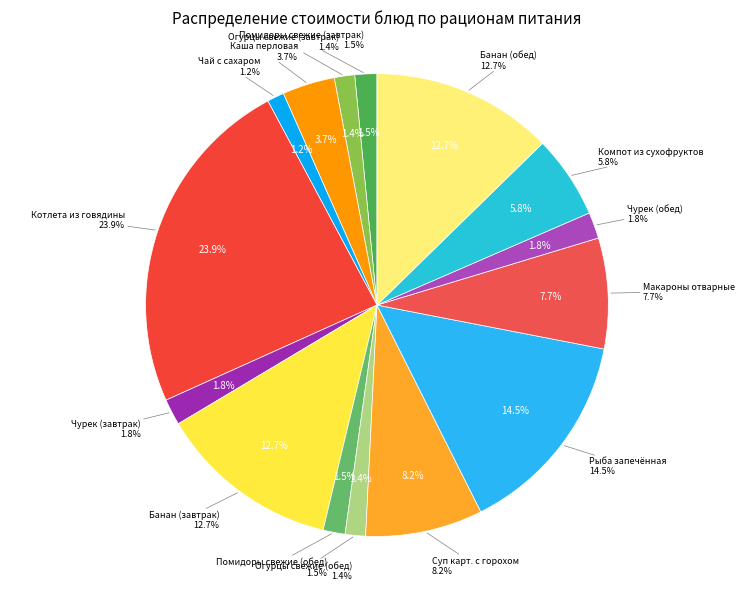

Count the number of slices in the pie.

15